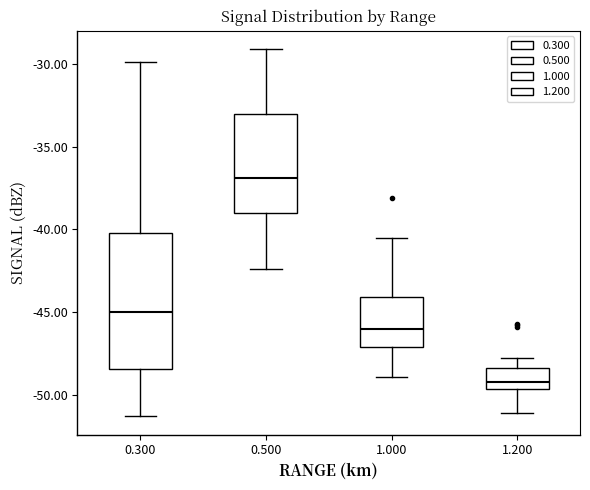

Where is the upper edge of the box at x = 0.300 on the y-axis? The values are not printed on the chart, so give them approximately, as read against the axis.

-40.0